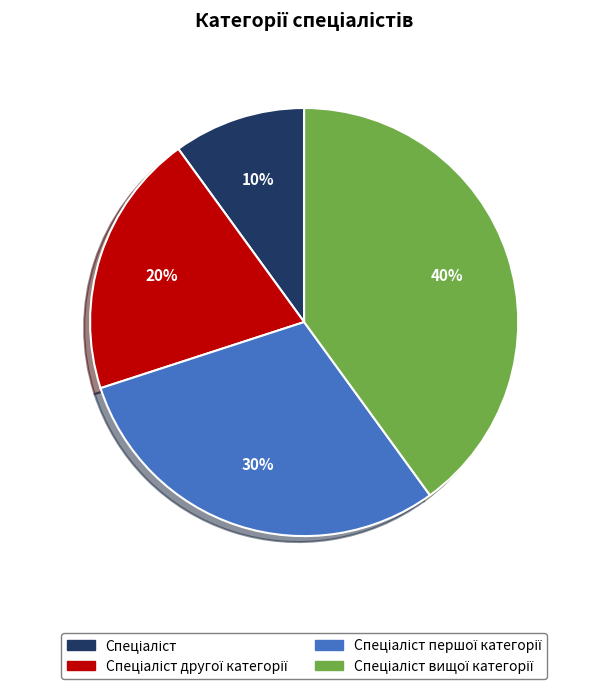

To the nearest percent, what is the difference between the largest and smallest slice percentages?

30%